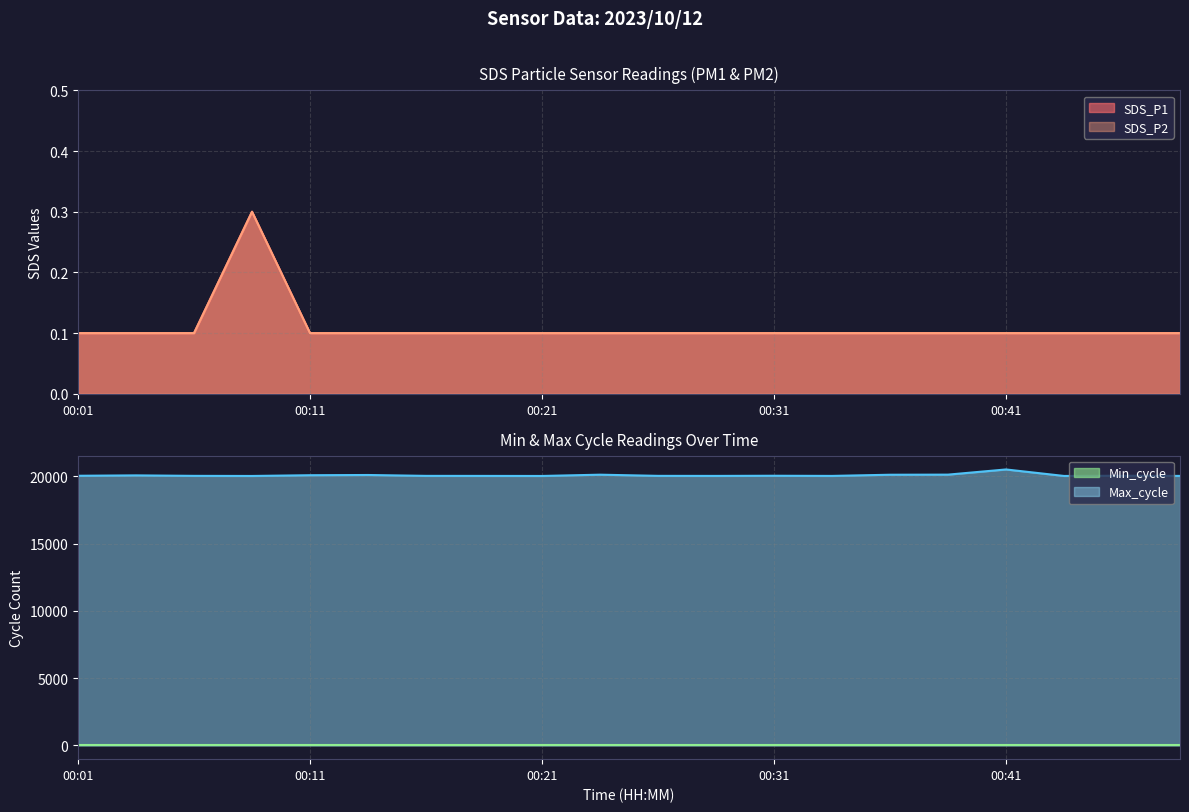

What is the difference between the highest and lowest values at 00:24?

20132.9